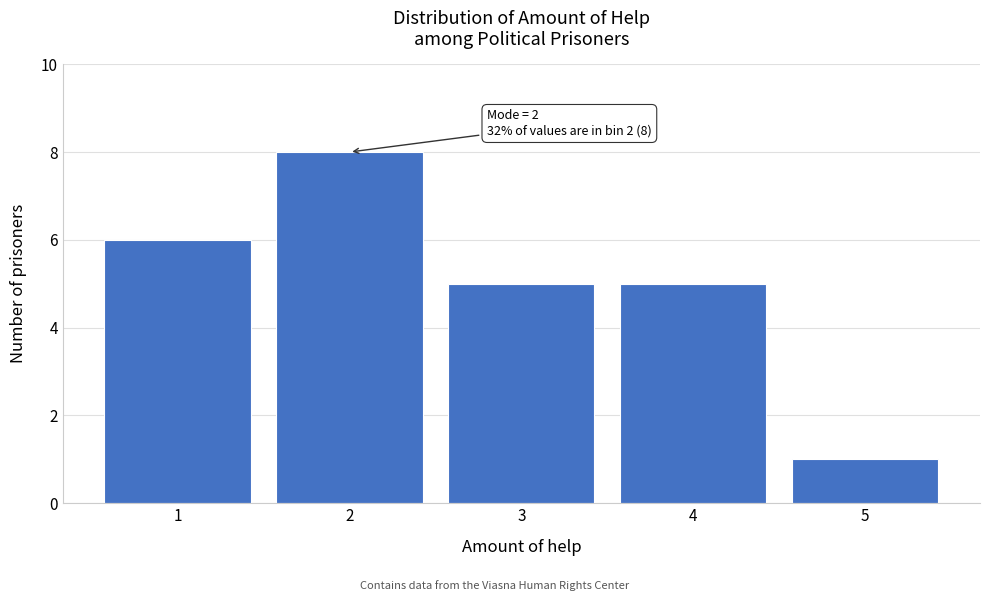

Reading right to left, transcribe all the data shown in this chart.

1	5	5	8	6